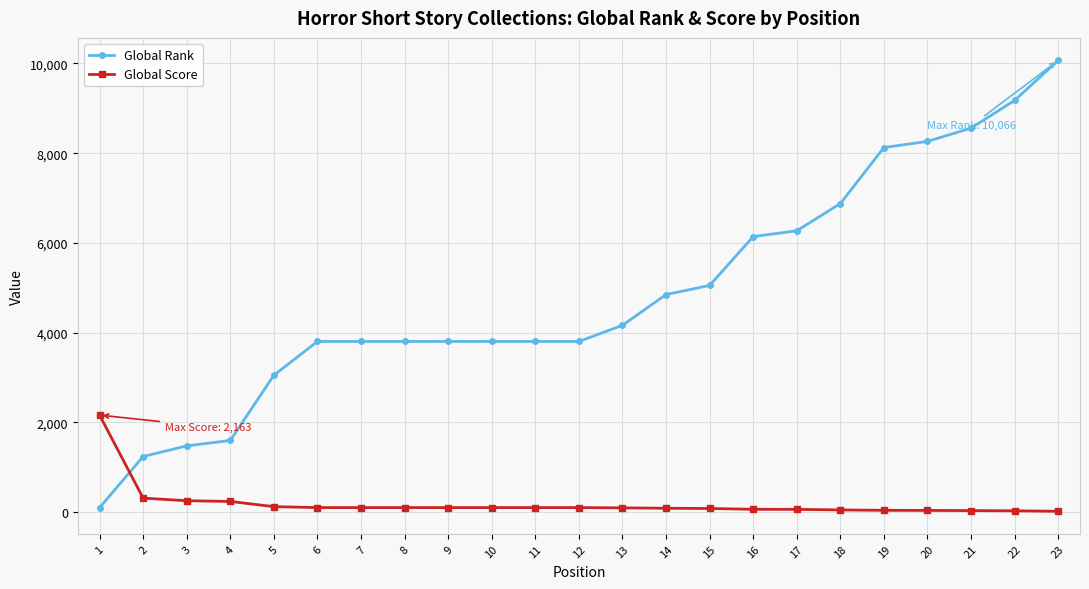

Which series has the largest total across all categories?

Global Rank